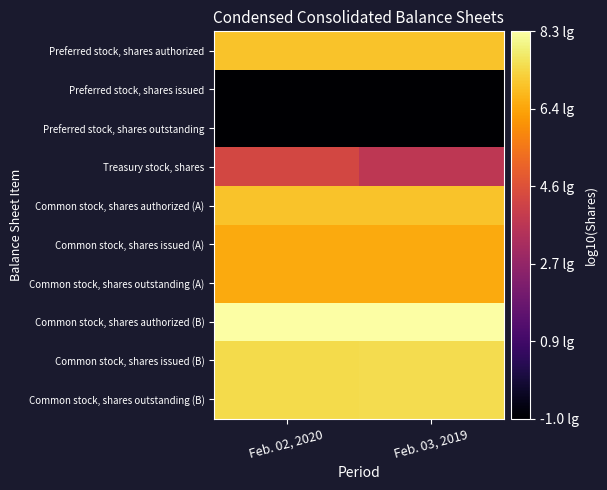

Rank the series at Feb. 02, 2020 from highest to lowest value.

Common stock, shares authorized (B), Common stock, shares issued (B), Common stock, shares outstanding (B), Preferred stock, shares authorized, Common stock, shares authorized (A), Common stock, shares issued (A), Common stock, shares outstanding (A), Treasury stock, shares, Preferred stock, shares issued, Preferred stock, shares outstanding